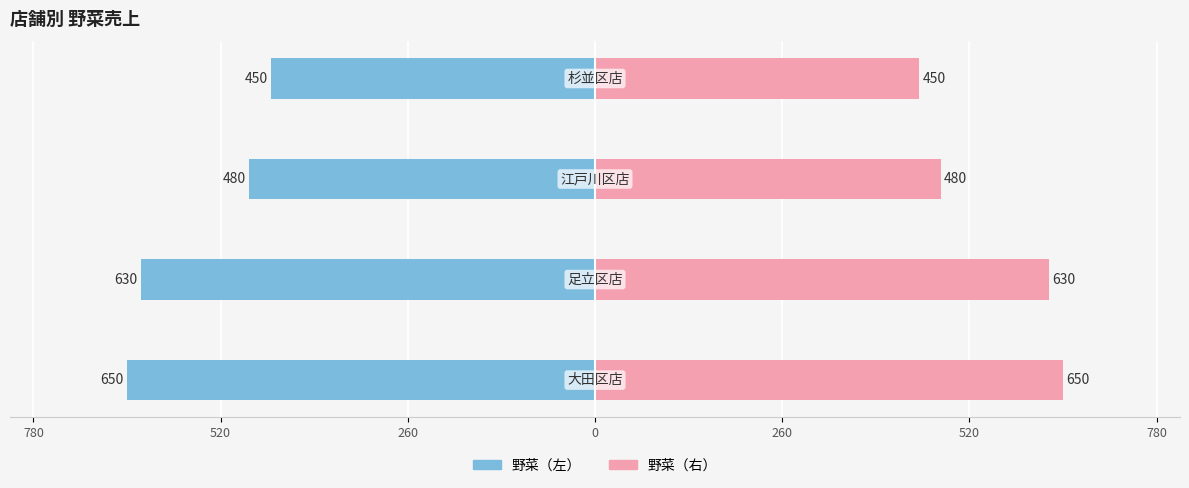

What is the value of the 野菜（左） bar at the 1st from the left?

650